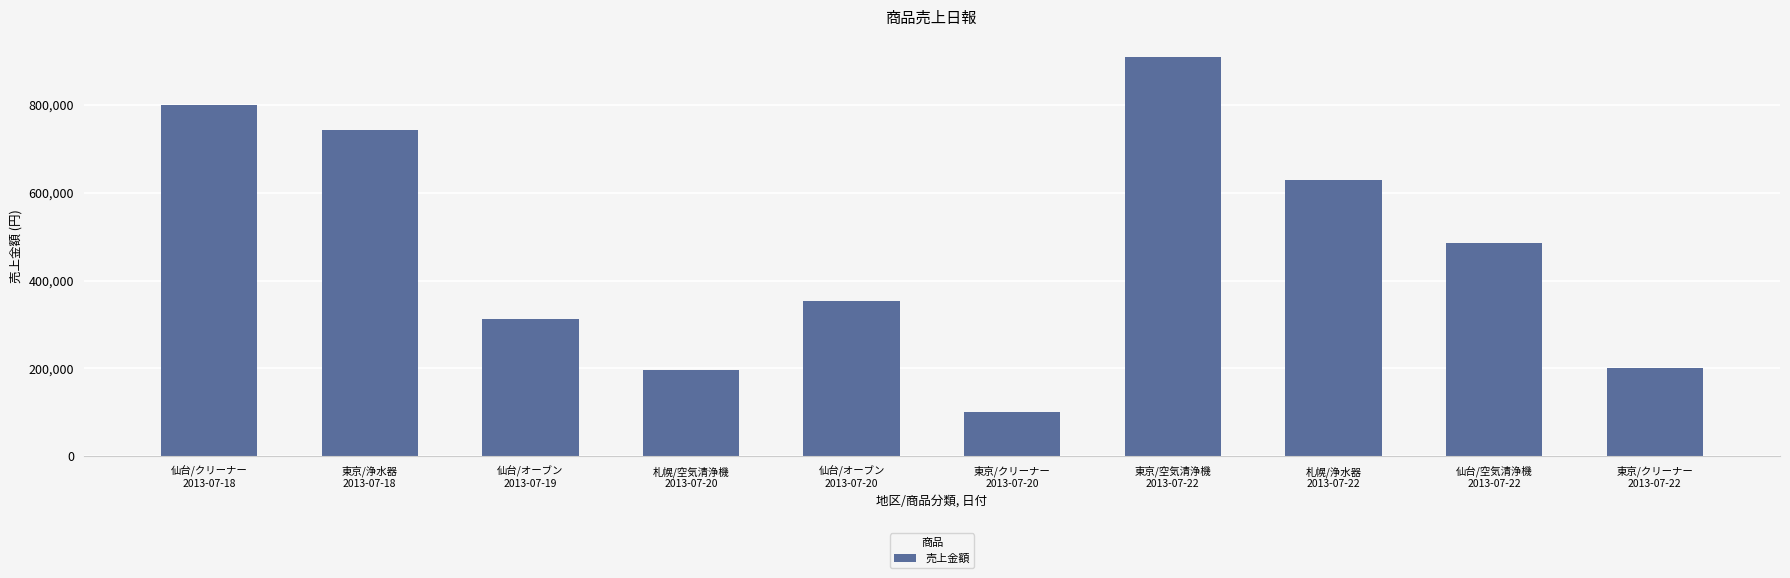

Is it true that the value at 札幌/浄水器
2013-07-22 is 630000?

True